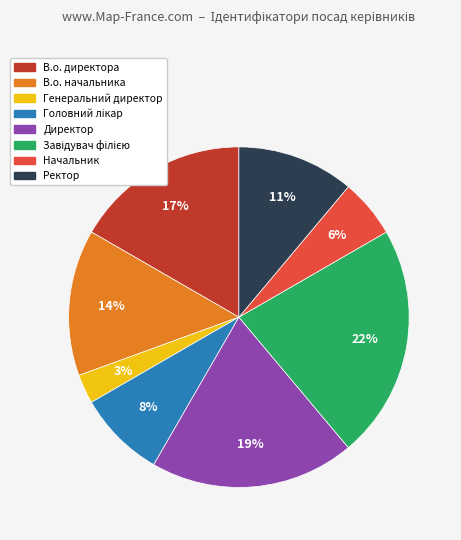

The Директор slice represents 19% of the pie. True or false?

True